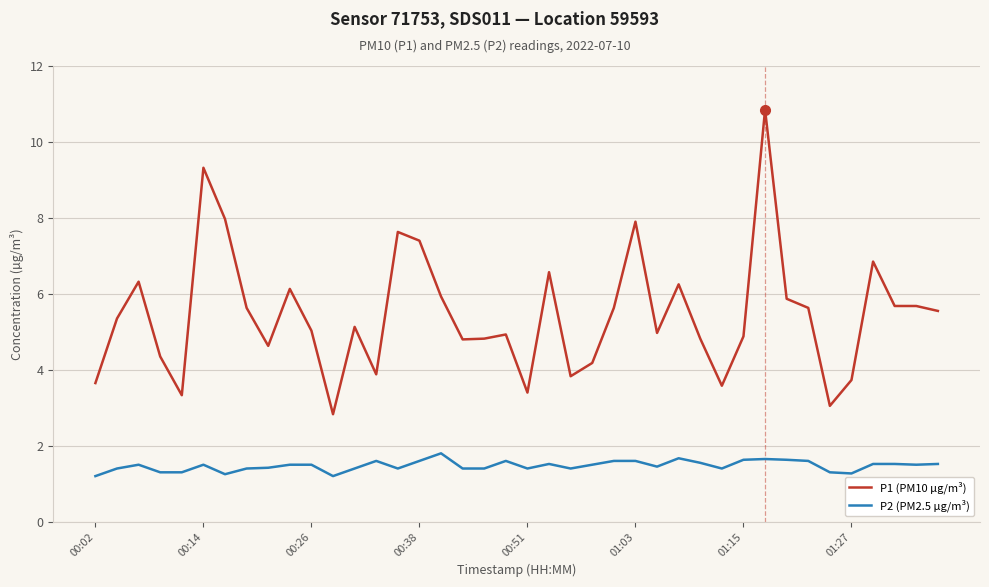

Which series has the largest range (max minus min)?

P1 (PM10 µg/m³)